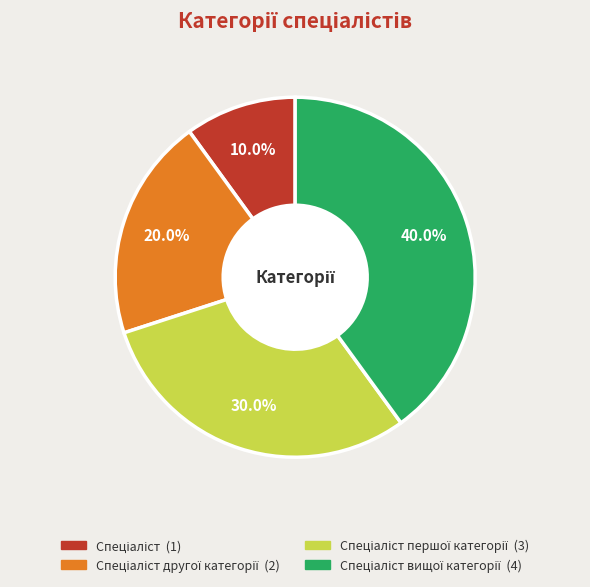

Is there a majority slice in this chart?

No